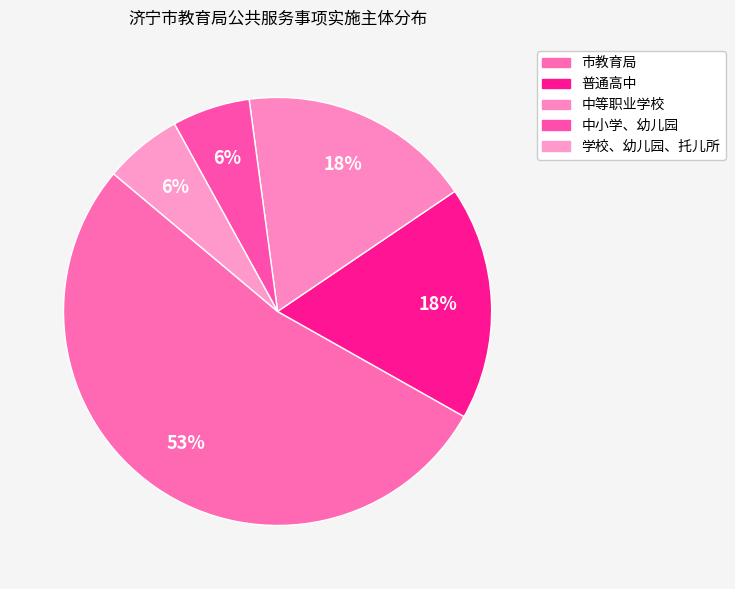

How many slices are in this pie chart?

5